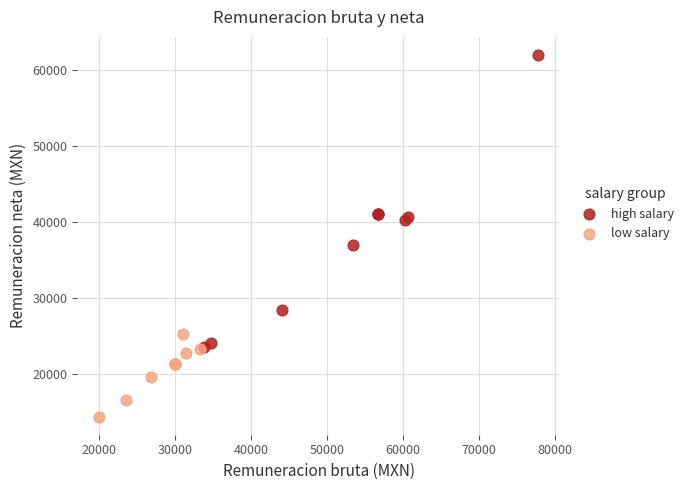

Which series reaches the maximum Y coordinate?

high salary